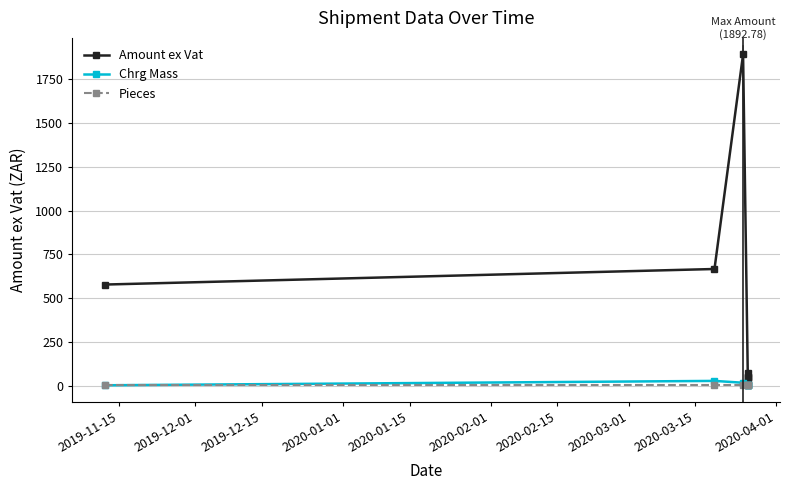

The value of Amount ex Vat at 2020-02-01 is 70.9. True or false?

False